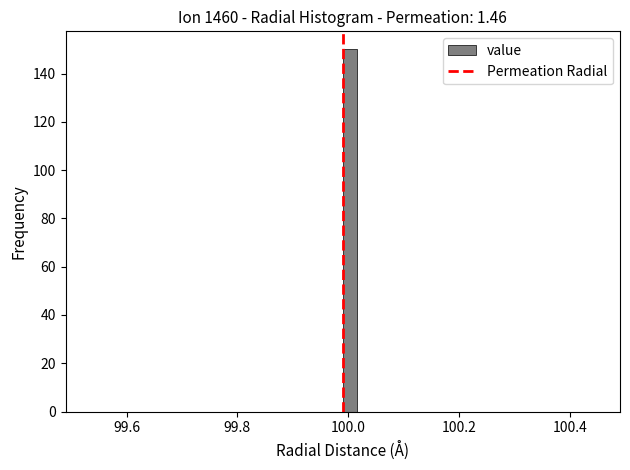

Around what value on the x-axis is the tallest bar? Give the approximate position of its centre, as read against the axis.

100.00